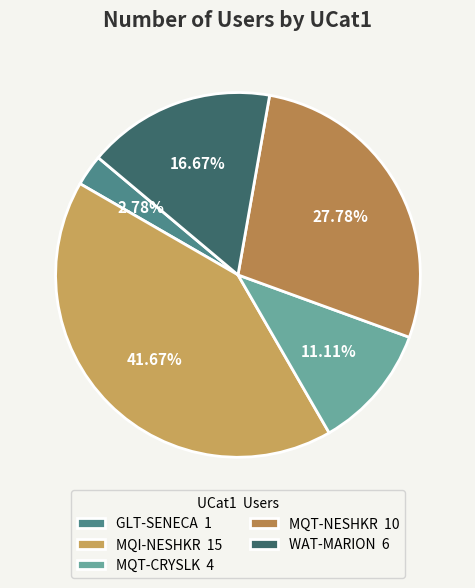

The MQT-CRYSLK slice represents 19% of the pie. True or false?

False